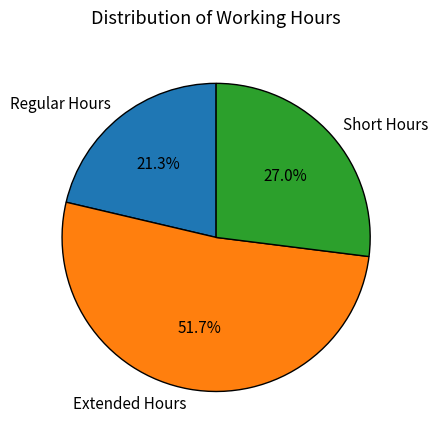

Rank the categories by value from lowest to highest.

Regular Hours, Short Hours, Extended Hours